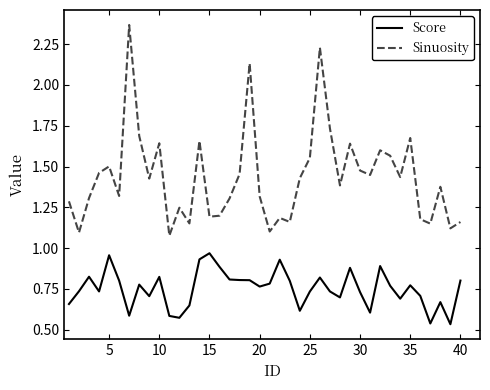

True or false: Sinuosity and Score cross at least once.

False